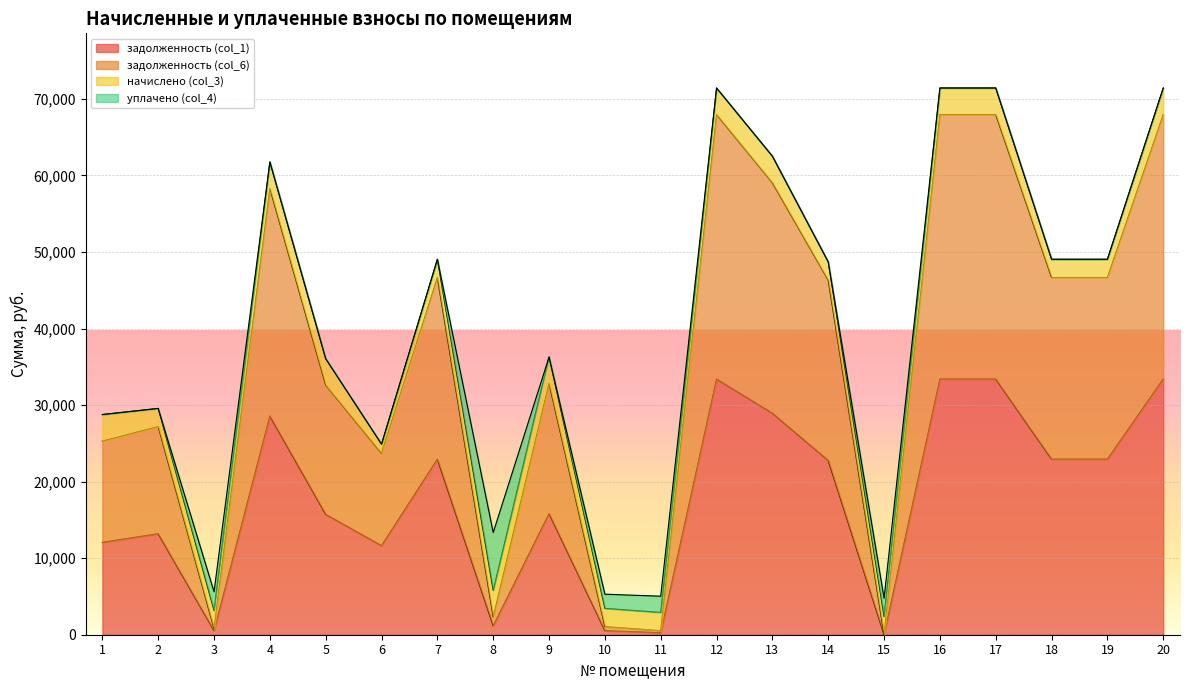

Where does the задолженность (col_6) series first go above 46318?

4